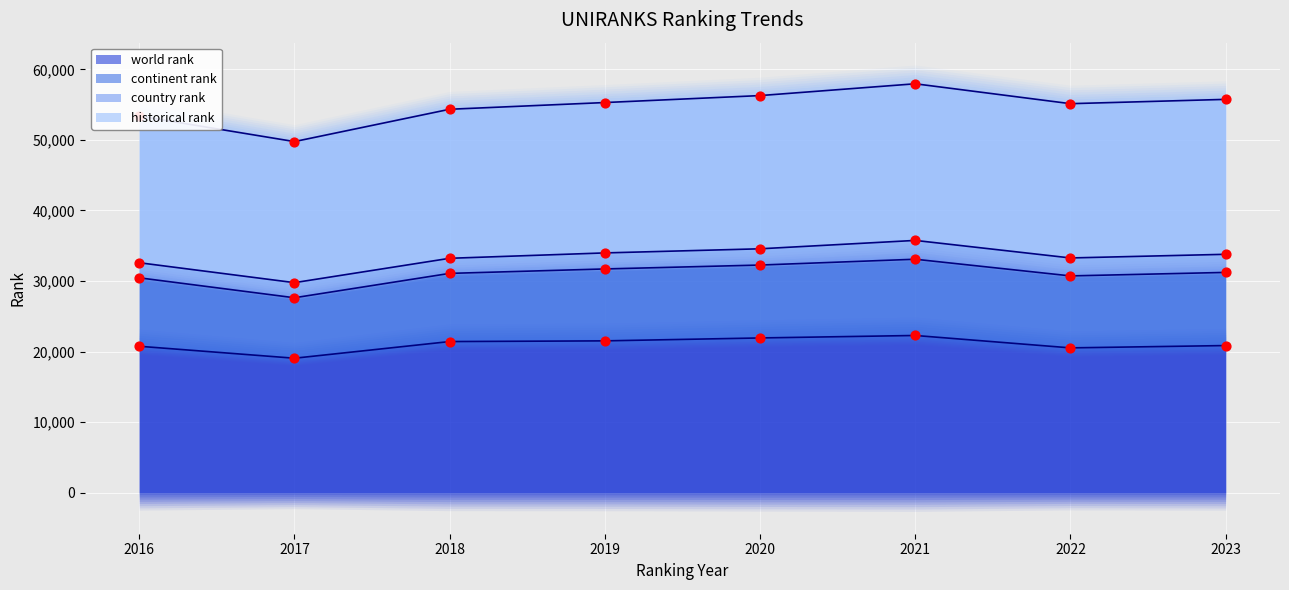

At which category is the sum across all series the highest?

2021